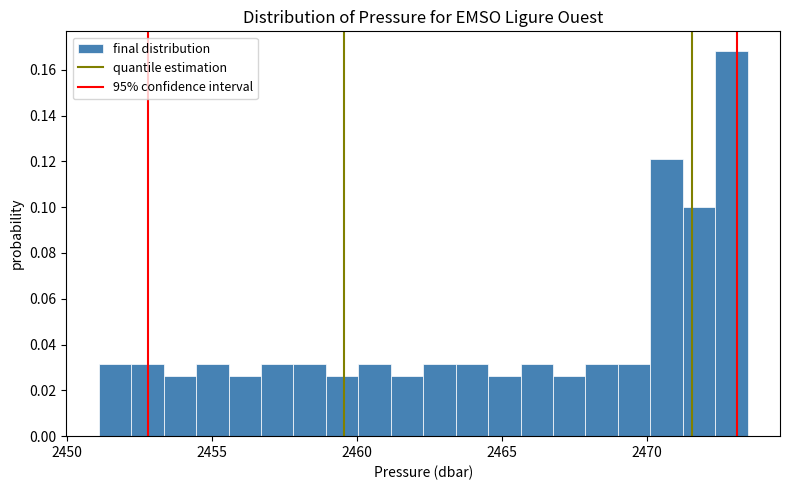

Around what value on the x-axis is the tallest bar? Give the approximate position of its centre, as read against the axis.

2473.0